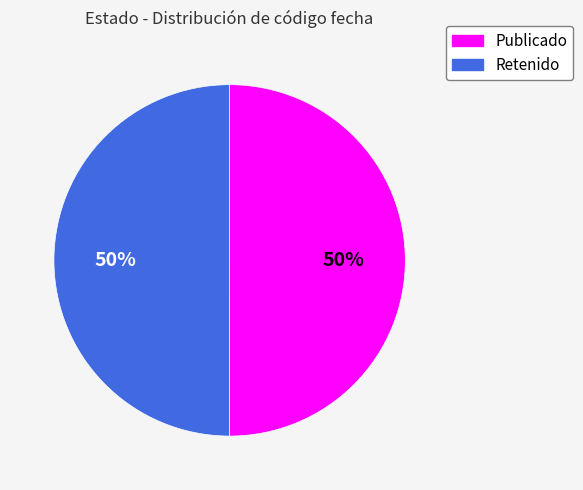

The Retenido slice represents 50% of the pie. True or false?

True